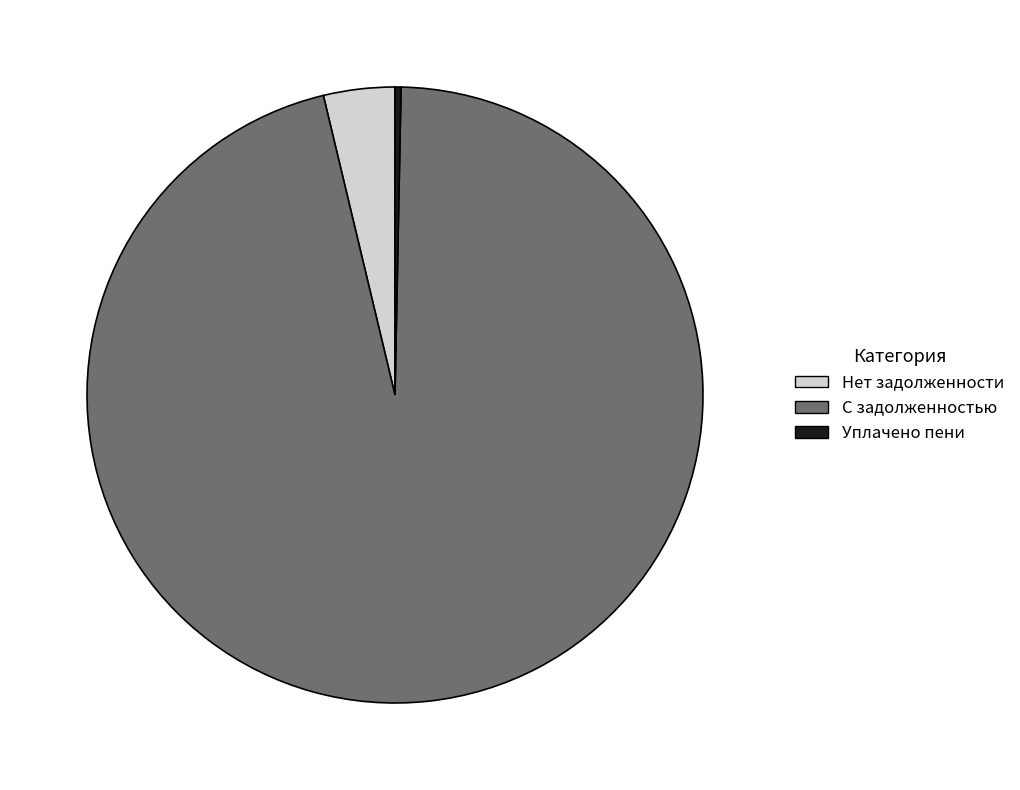

Between С задолженностью and Нет задолженности, which is larger?

С задолженностью